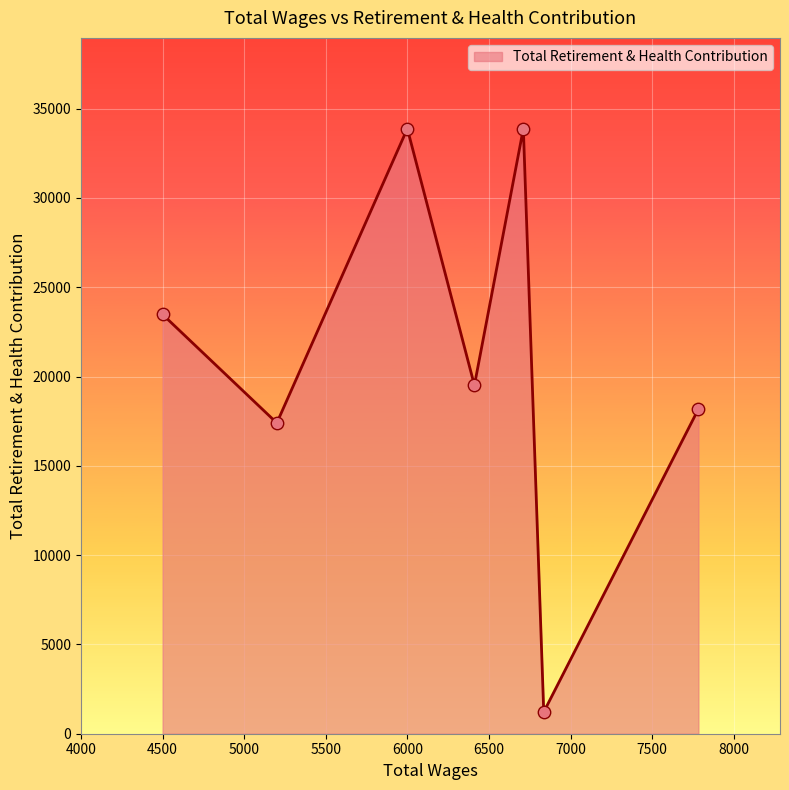

What is the greatest value displayed?

33877